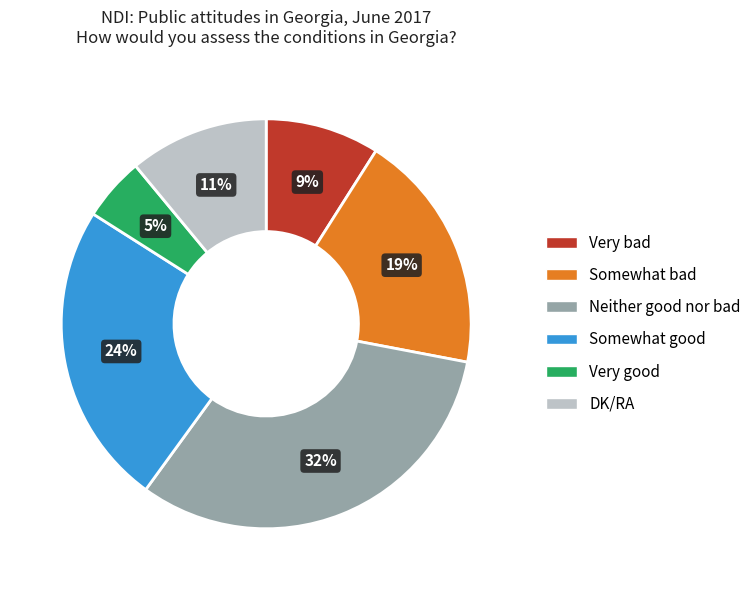

What percentage is the Very good slice, to the nearest percent?

5%